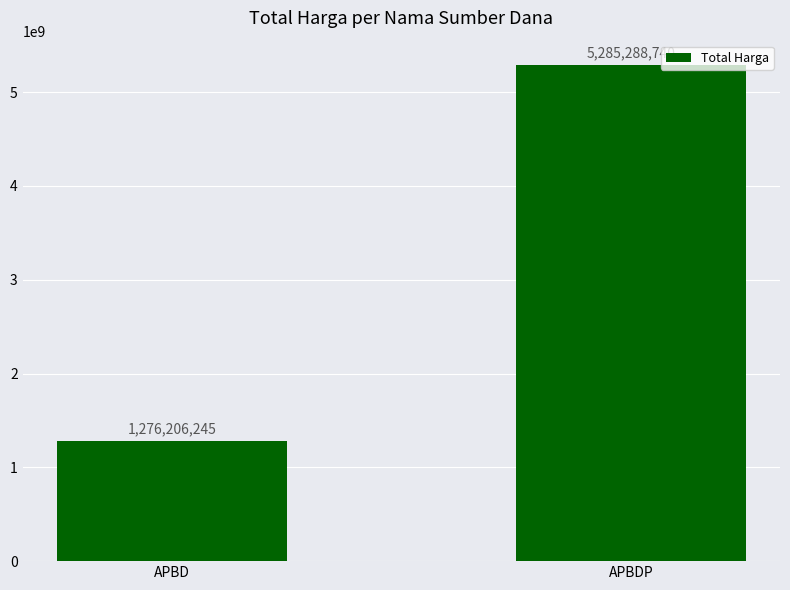

True or false: the data shows 1767395207 at APBDP.

False